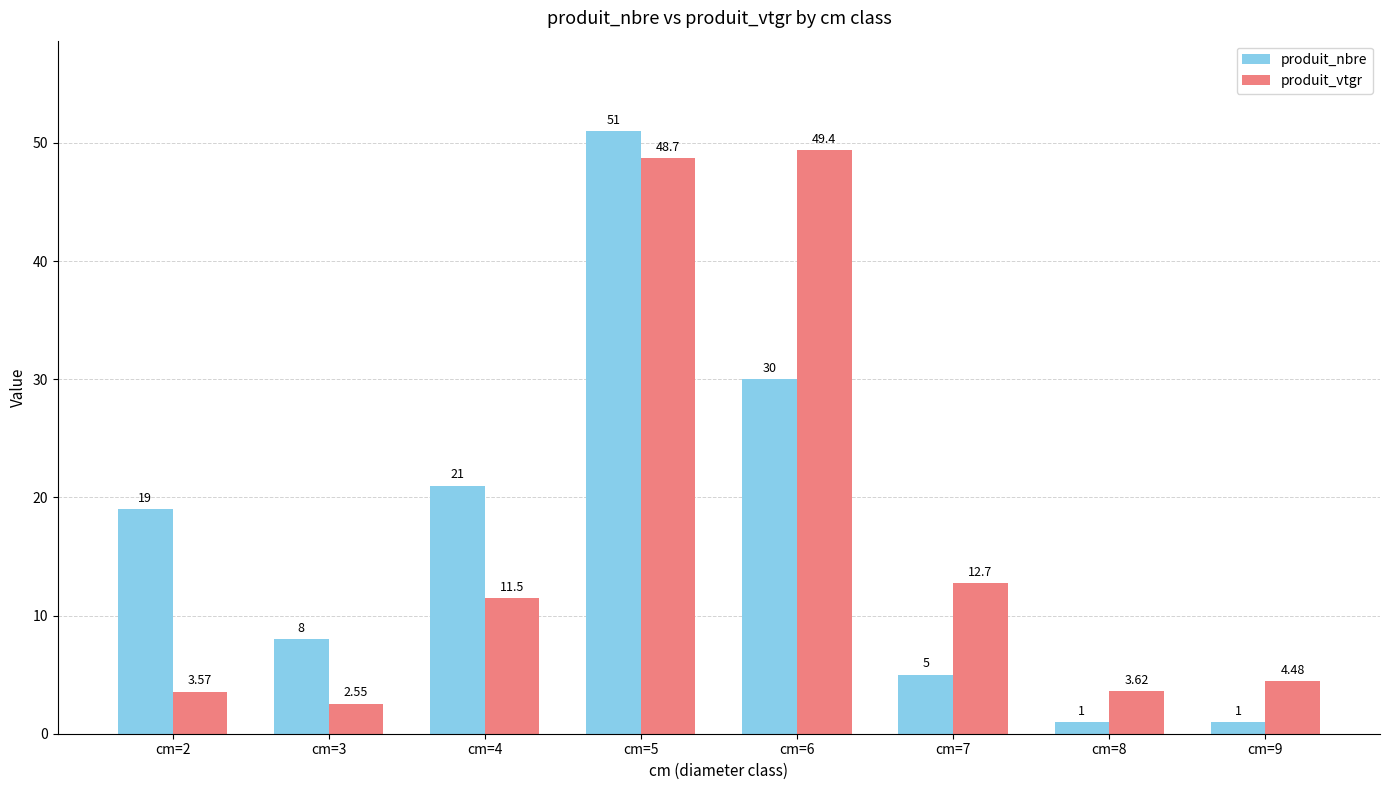

Rank the series by their maximum value, from highest to lowest.

produit_nbre, produit_vtgr